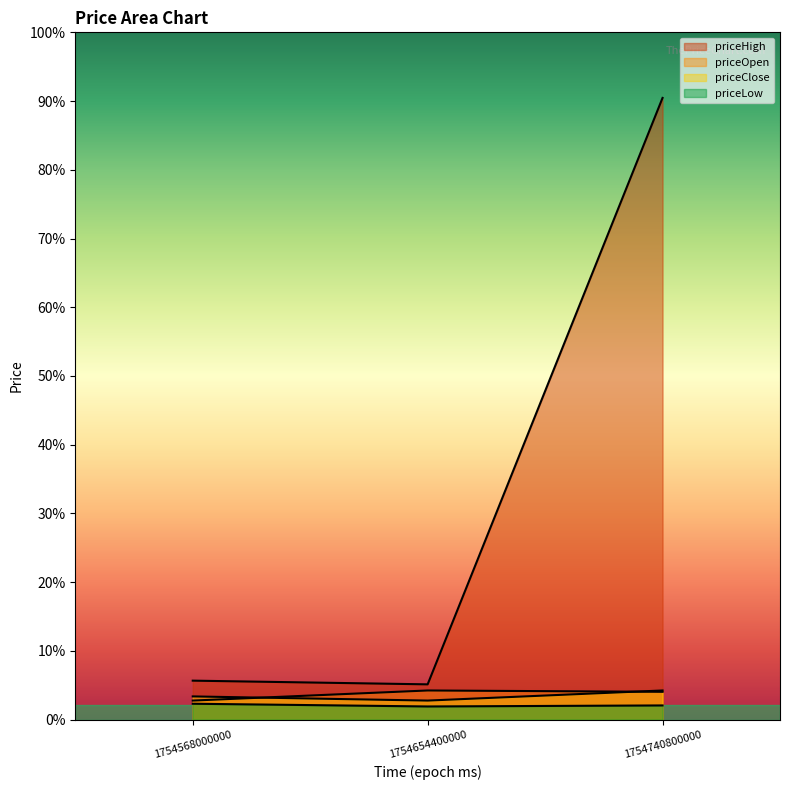

What is the sum of all priceClose values?

0.1